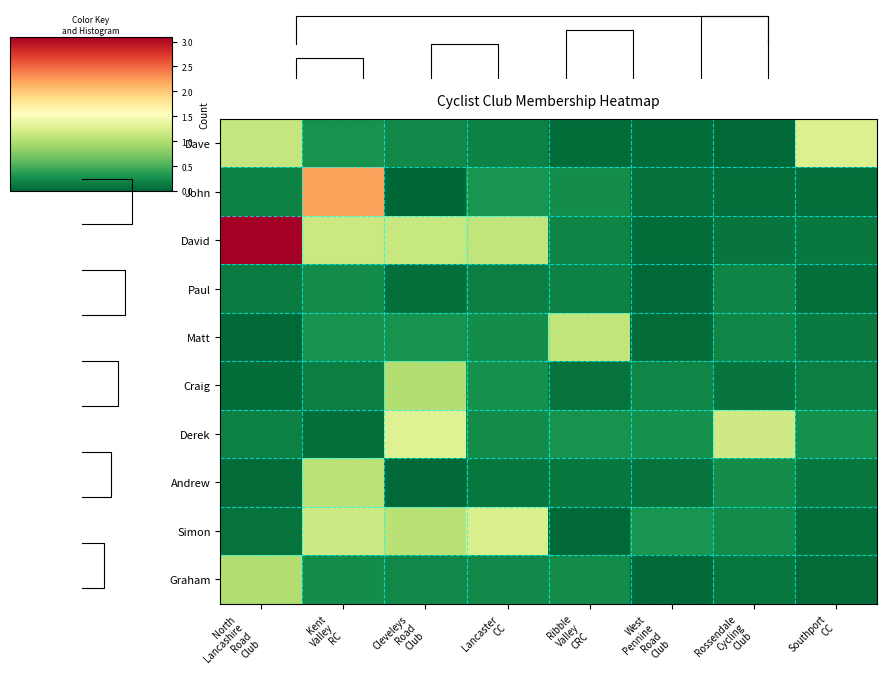

Rank the series at Lancaster CC from highest to lowest value.

Simon, David, John, Craig, Matt, Derek, Graham, Dave, Paul, Andrew